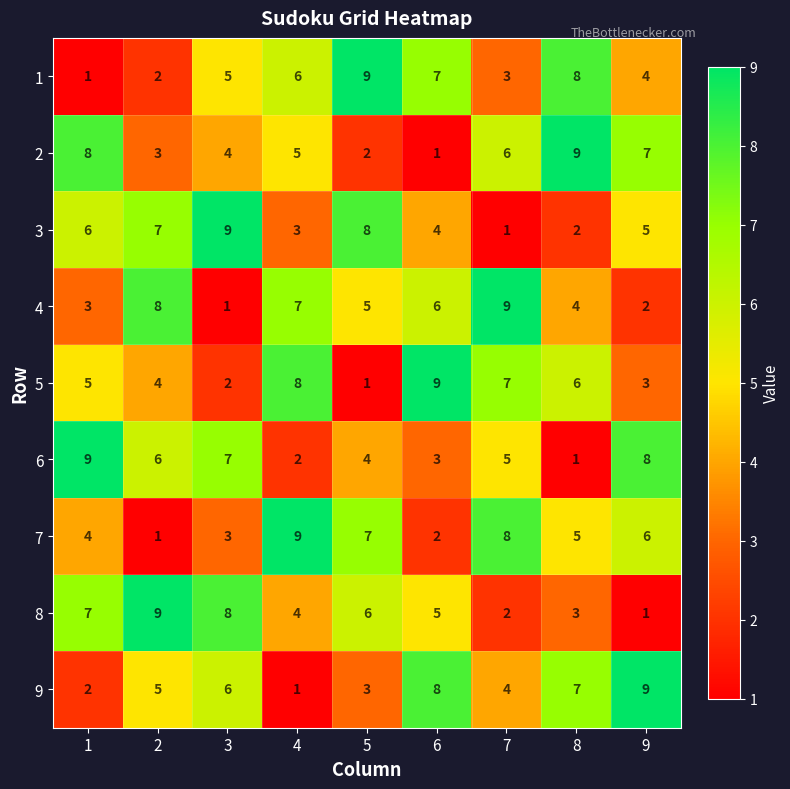

Is it true that 8 equals 9 at 5?

False